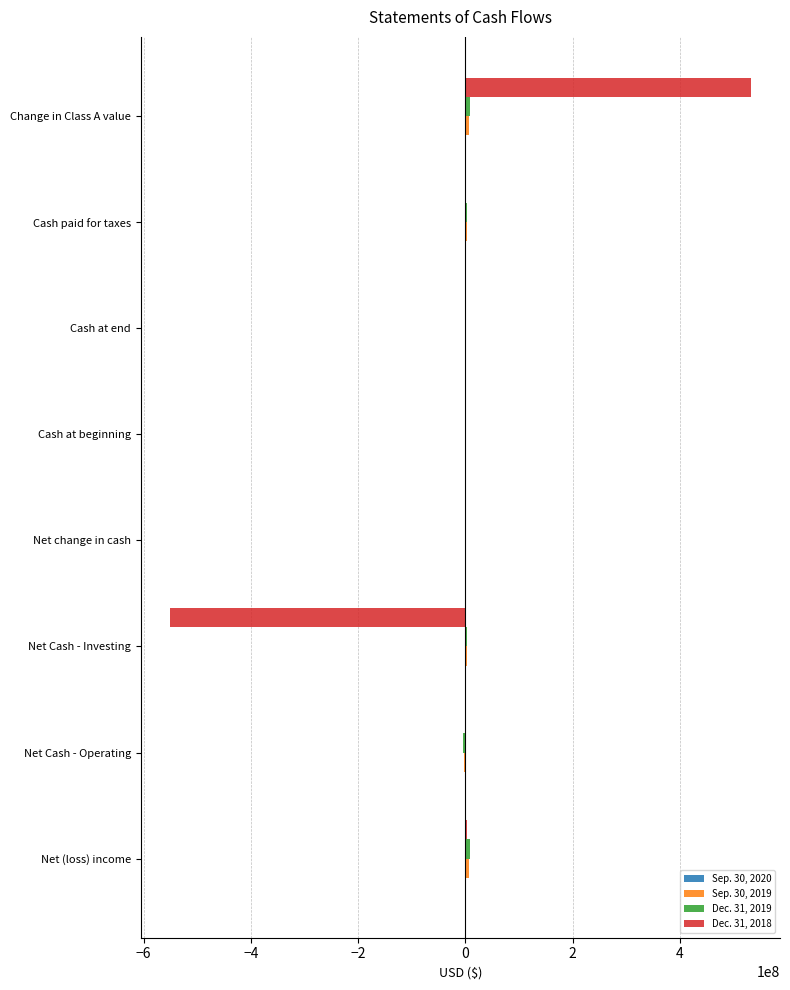

At which category is the sum across all series the highest?

Change in Class A value